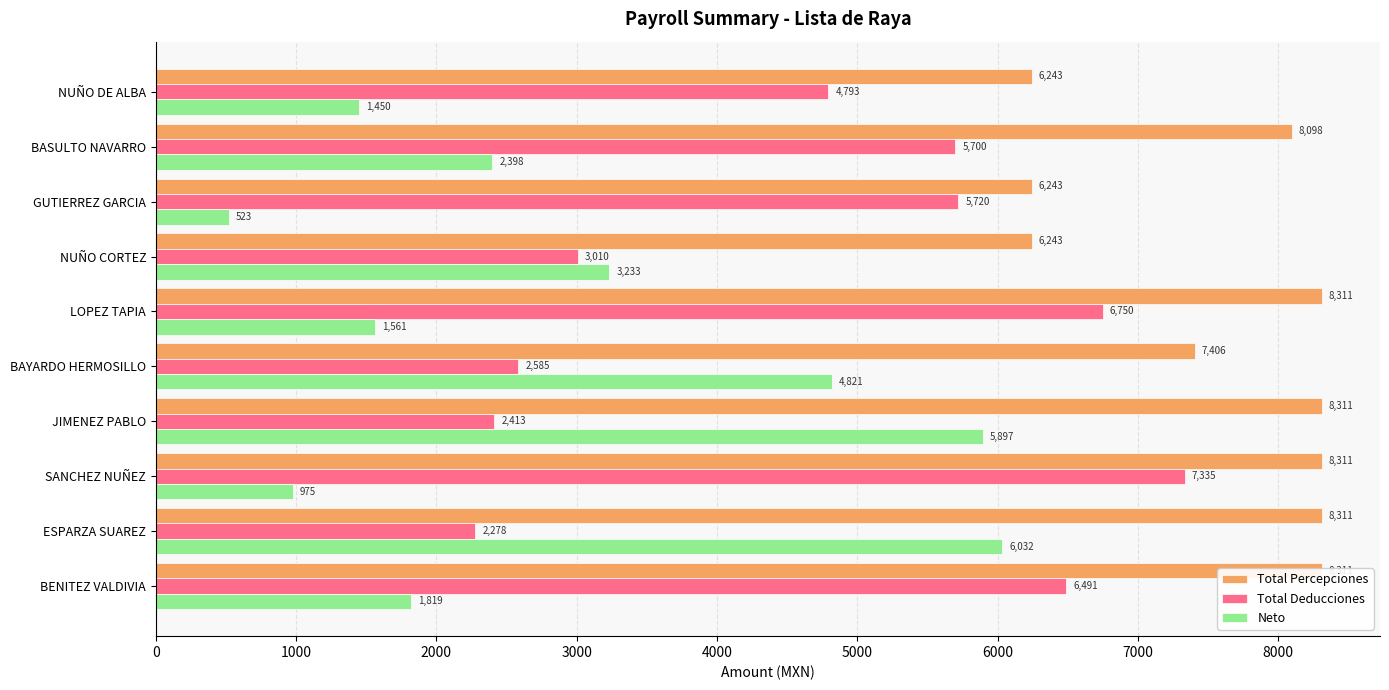

At how many categories does at least one series exceed 4860?

10